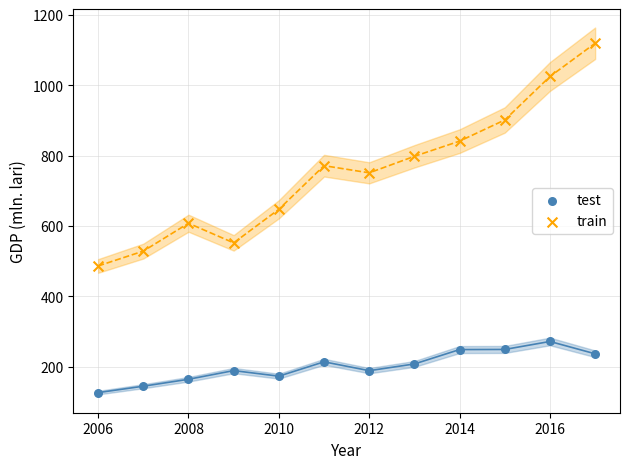

Which series has the widest spread of Y values?

train